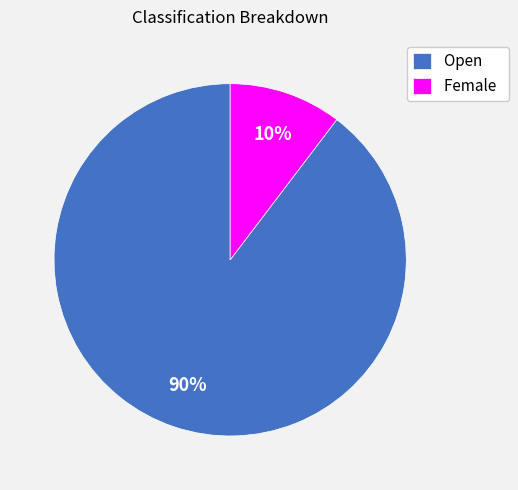

How many slices are in this pie chart?

2